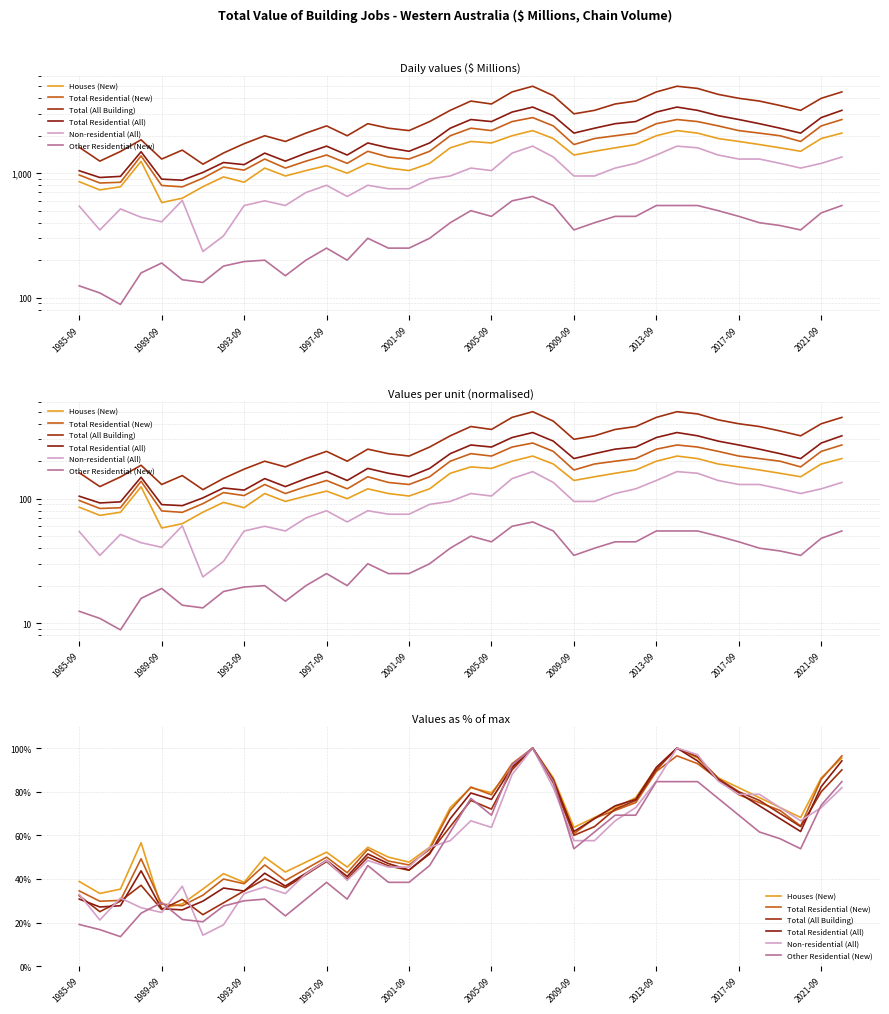

How many series are shown in this chart?

6